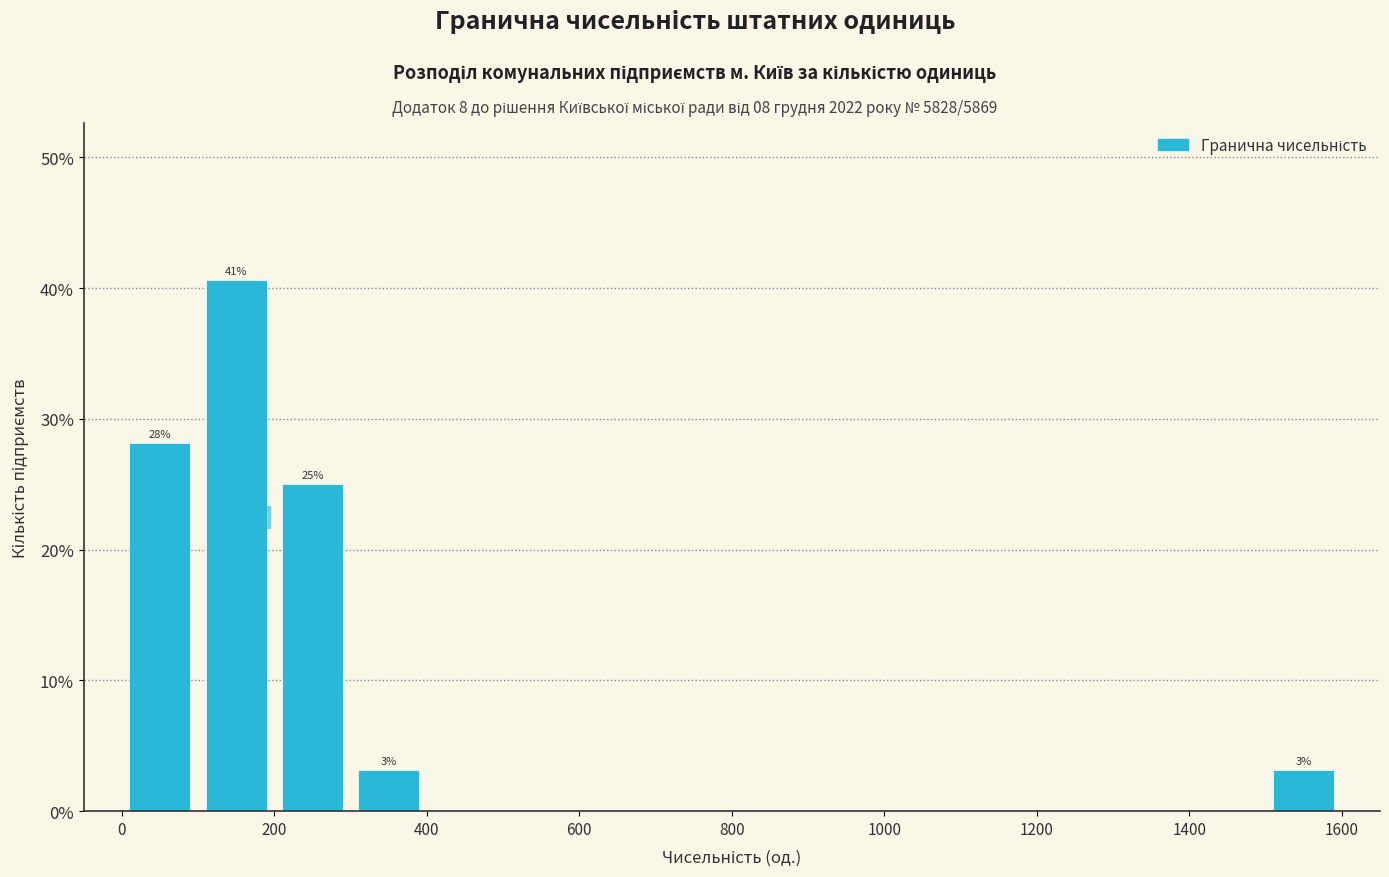

Over which range of the x-axis is the bar tallest?

100 to 200